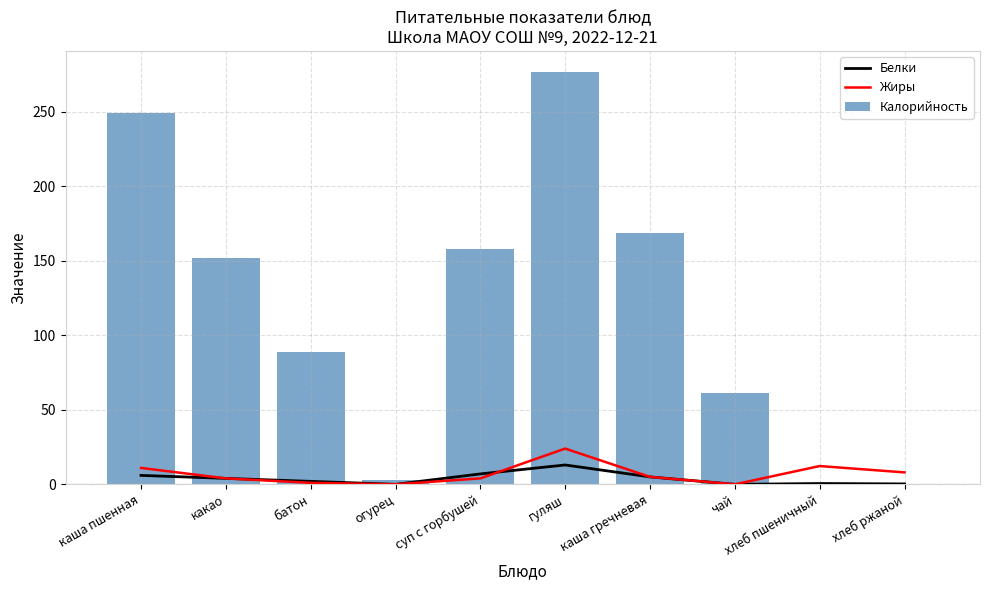

What is the difference between the maximum and minimum values in the Жиры series?

24.0